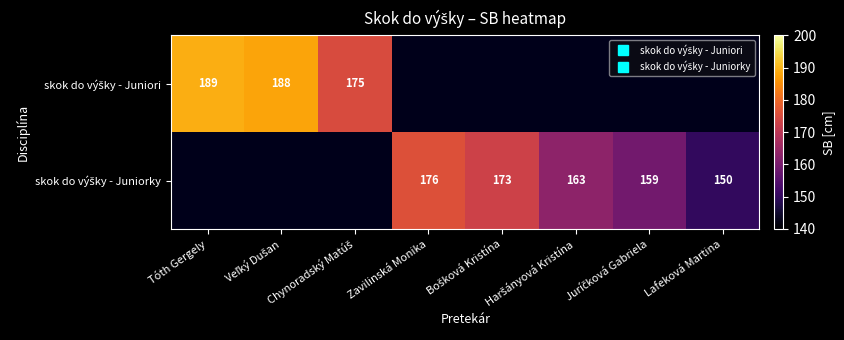

At Chynoradský Matúš, list the series in order from largest to smallest.

skok do výšky - Juniori, skok do výšky - Juniorky